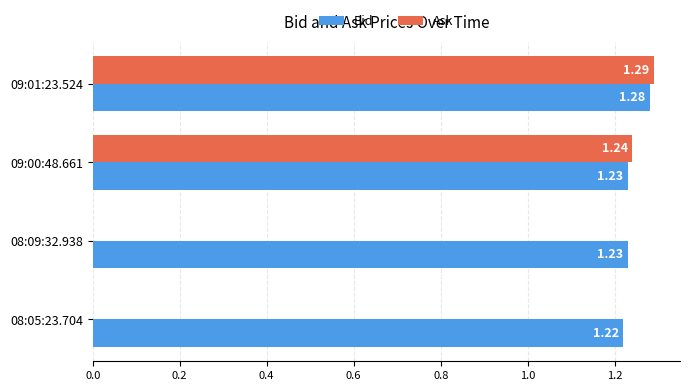

Which series has the largest range (max minus min)?

Ask